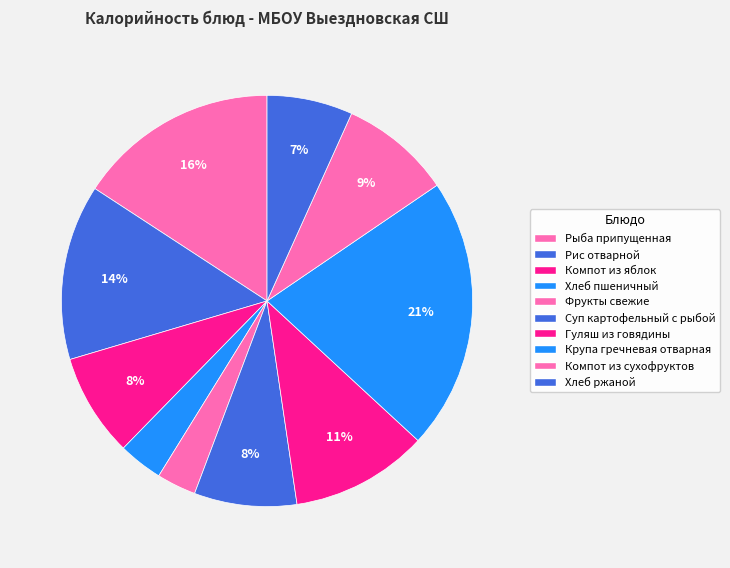

What is the change in value from Компот из яблок to Крупа гречневая отварная?

+202.0